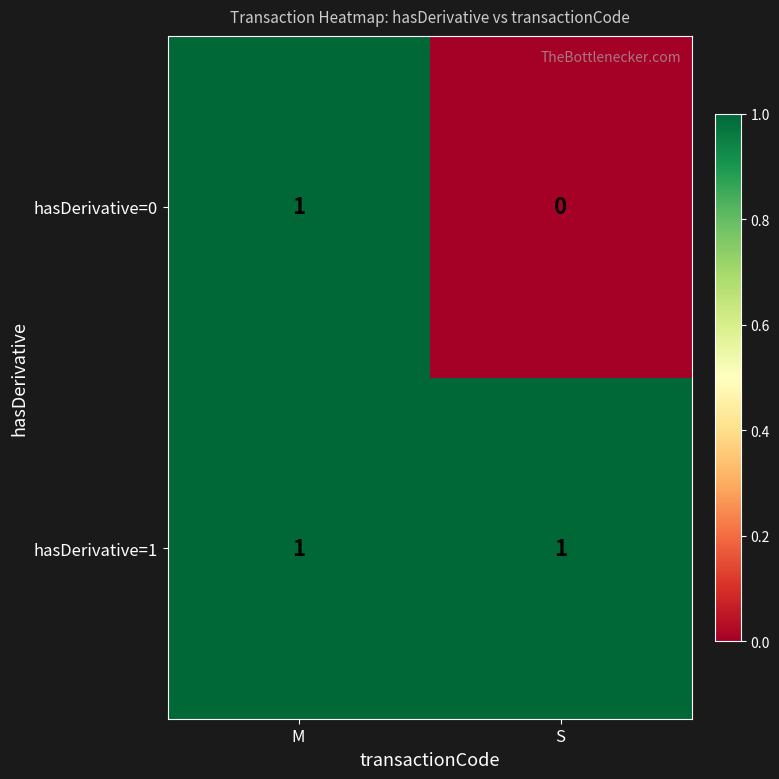

Which series has the widest spread of values?

hasDerivative=0